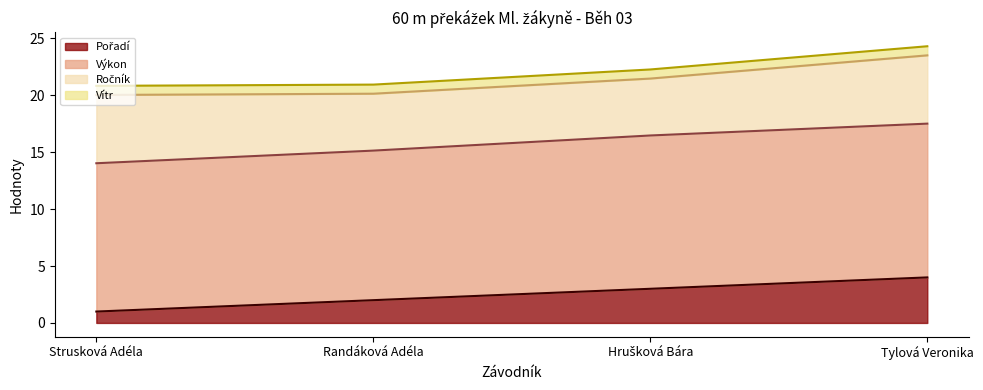

Reading left to right, what are all the values shown in this chart?

Pořadí: Strusková Adéla=1.0	Randáková Adéla=2.0	Hrušková Bára=3.0	Tylová Veronika=4.0
Výkon: Strusková Adéla=13.0	Randáková Adéla=13.1	Hrušková Bára=13.5	Tylová Veronika=13.5
Ročník: Strusková Adéla=6.0	Randáková Adéla=5.0	Hrušková Bára=5.0	Tylová Veronika=6.0
Vítr: Strusková Adéla=0.8	Randáková Adéla=0.8	Hrušková Bára=0.8	Tylová Veronika=0.8